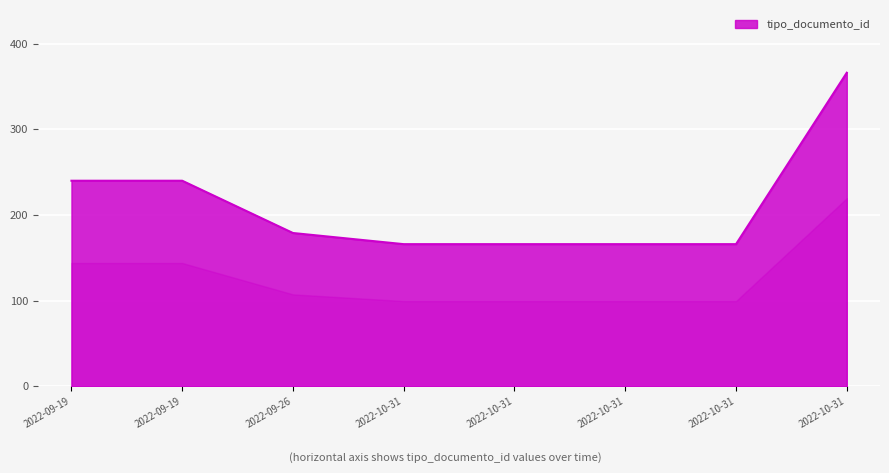

Approximately how many times larger is the value at 2022-09-26 15:00:06 compared to 2022-10-31 14:37:27?

1.1